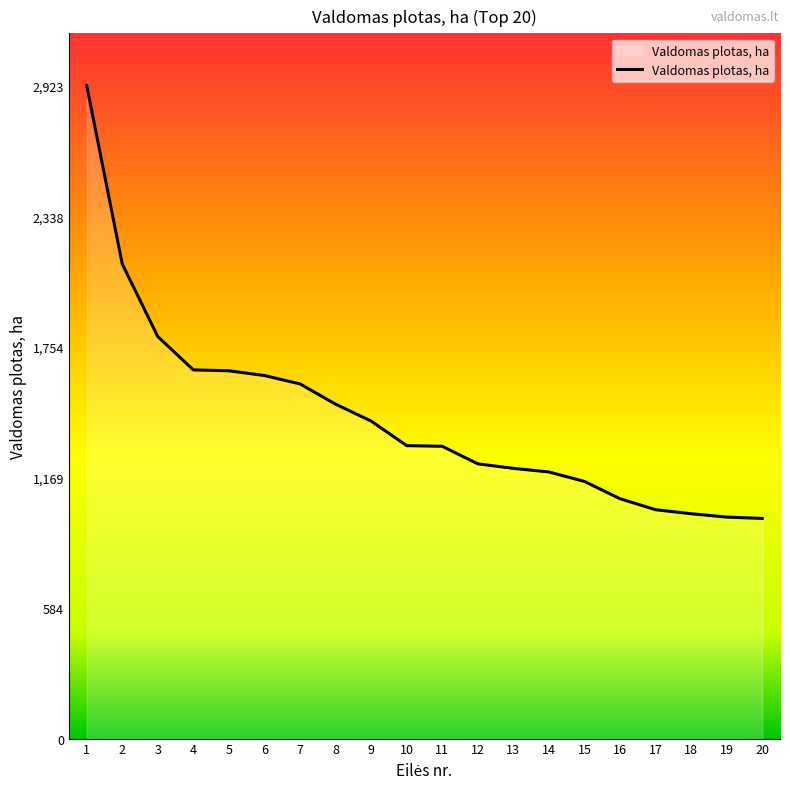

What is the sum of all values?

28763.5